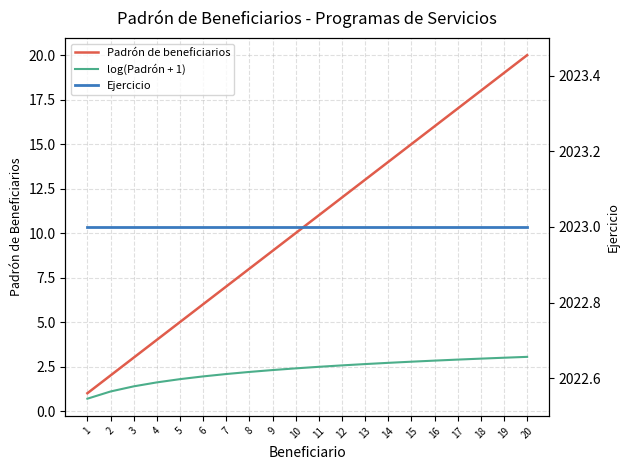

Does the chart have visible grid lines?

Yes